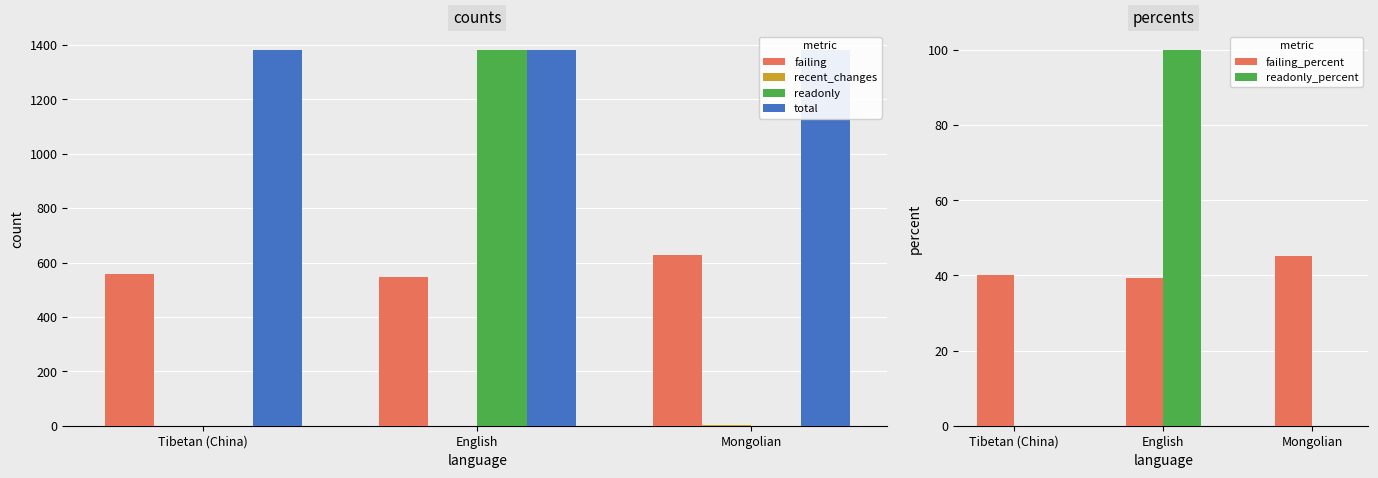

Is it true that failing_percent equals 67.9 at English?

False